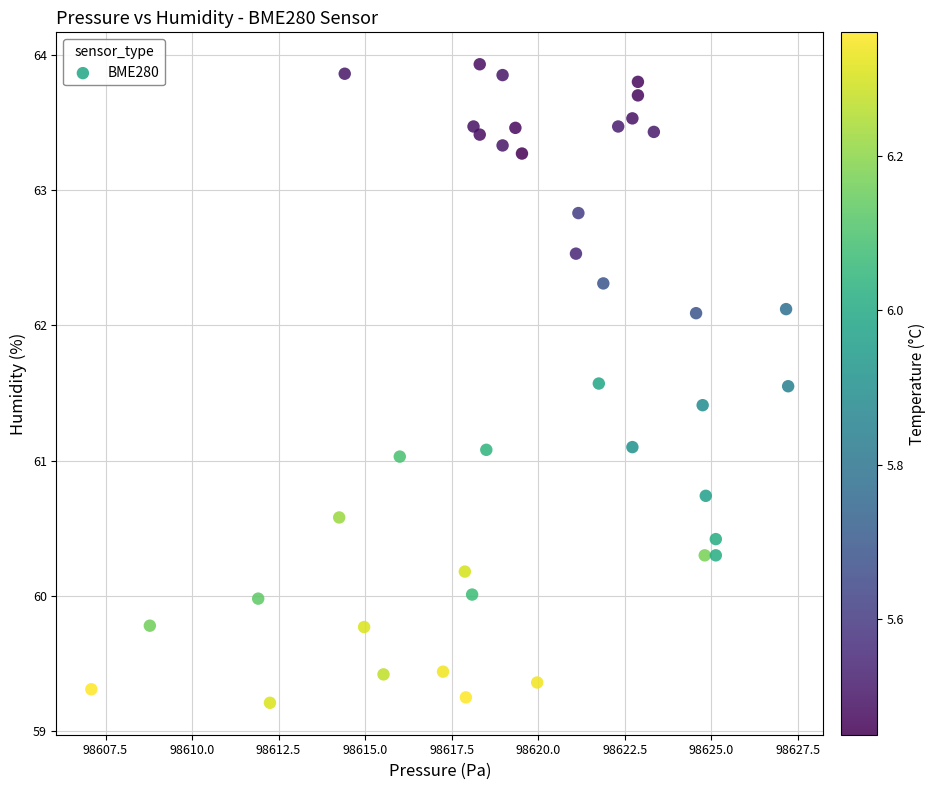

What is the range of Y values (max minus min)?

4.7